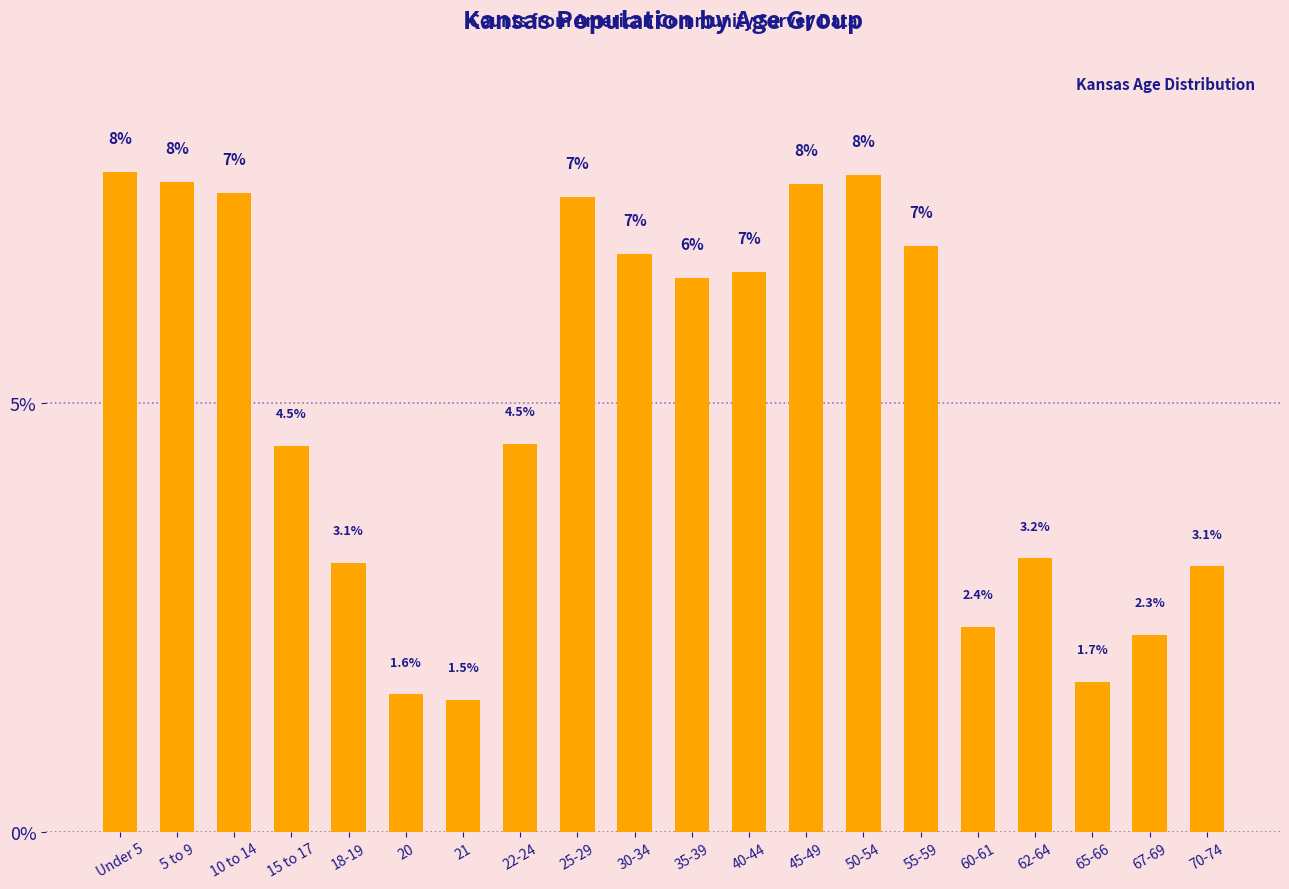

What is the smallest value displayed?

1.5